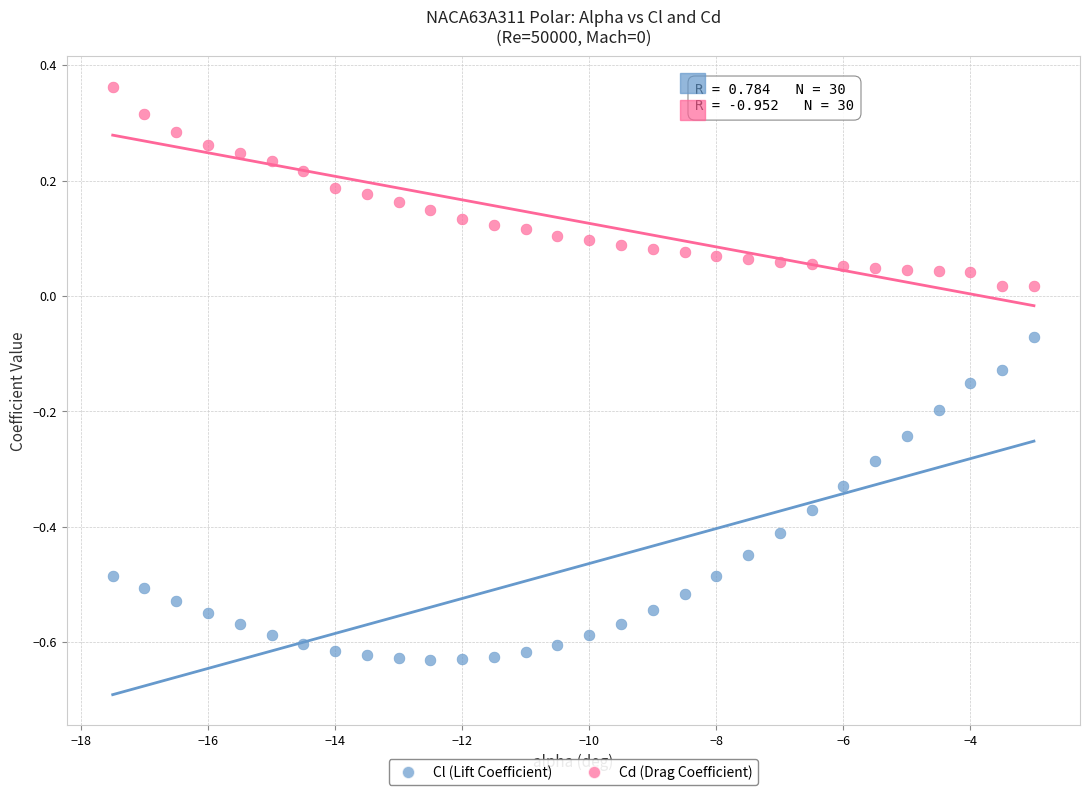

Across all data points, what is the range of X values (max minus min)?

14.5